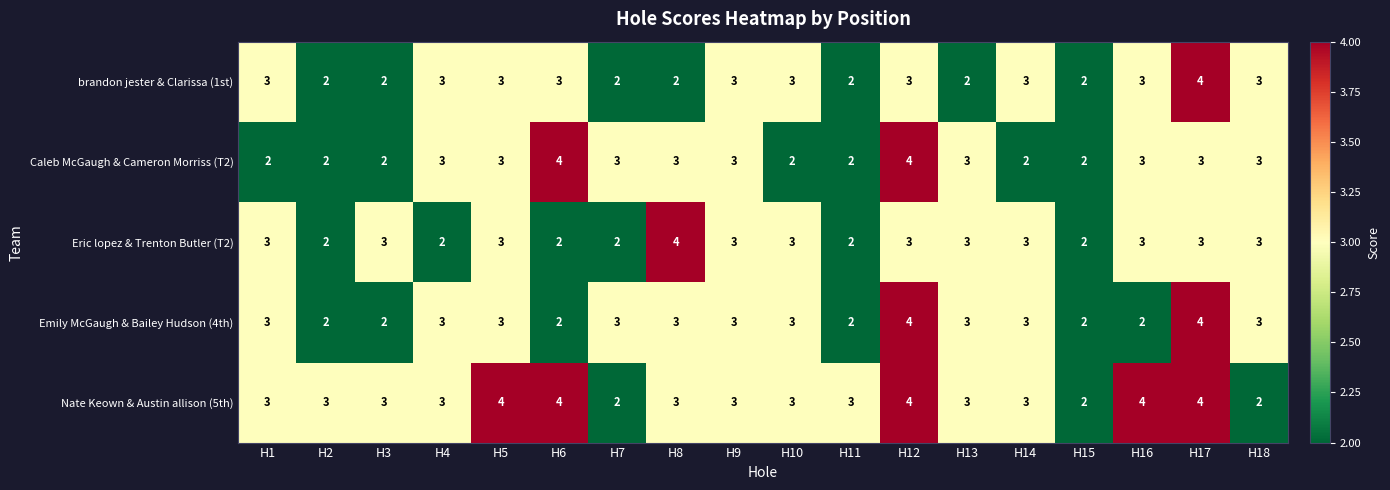

What is the average value of the Nate Keown & Austin allison (5th) series?

3